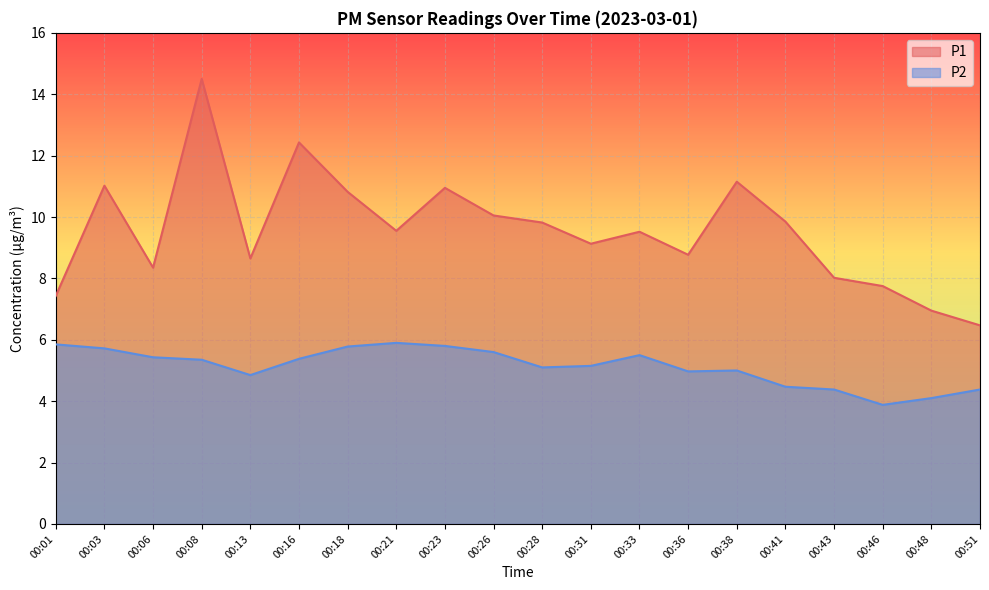

What is the sum of all P1 values?

191.2